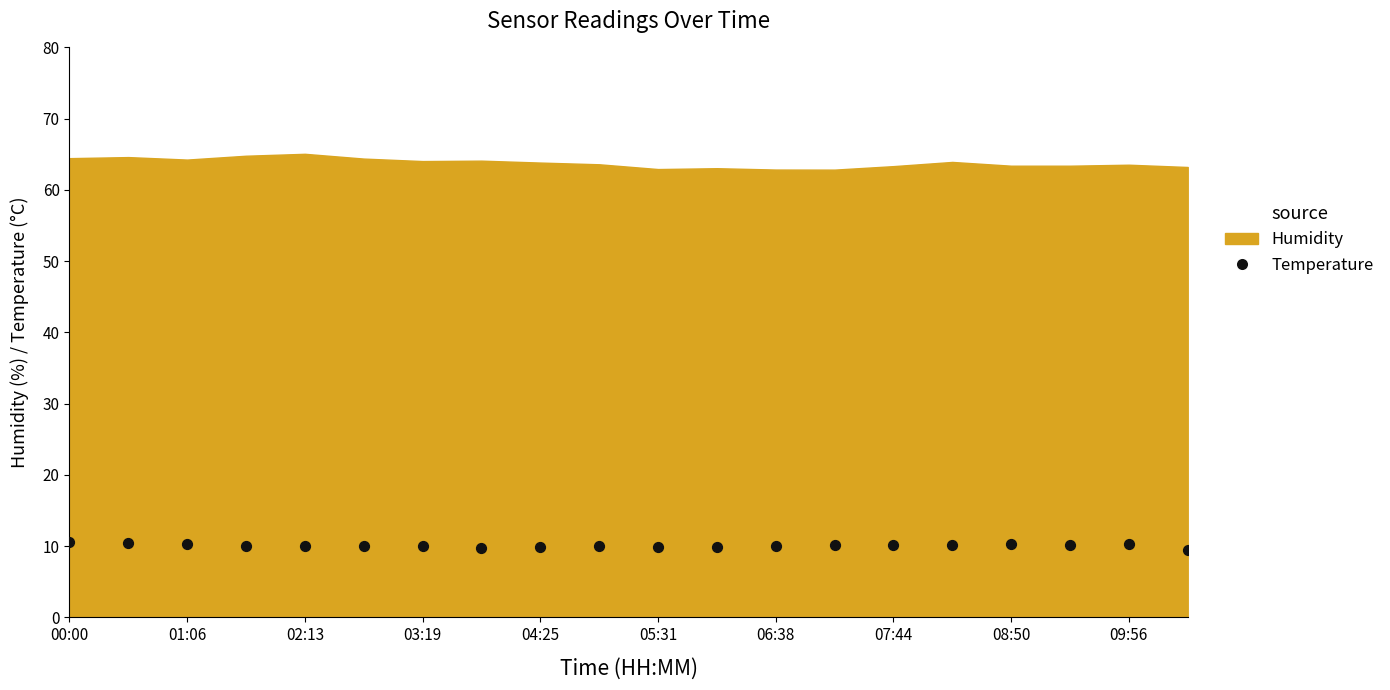

What is the range of Y values (max minus min)?

1.1